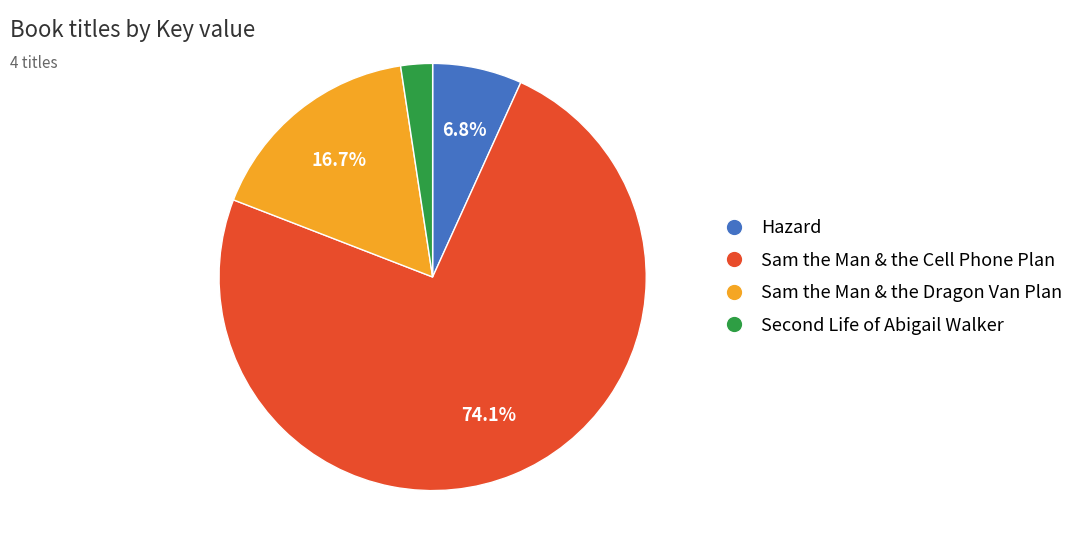

What percentage is the Sam the Man & the Cell Phone Plan slice, to the nearest percent?

74%